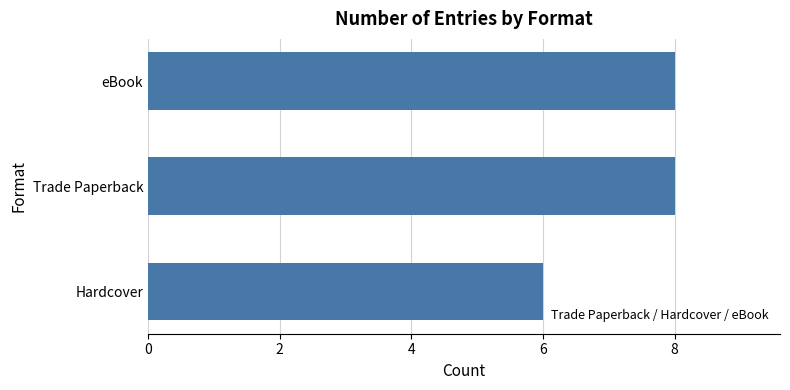

Approximately how many times larger is the value at Trade Paperback compared to eBook?

1.0